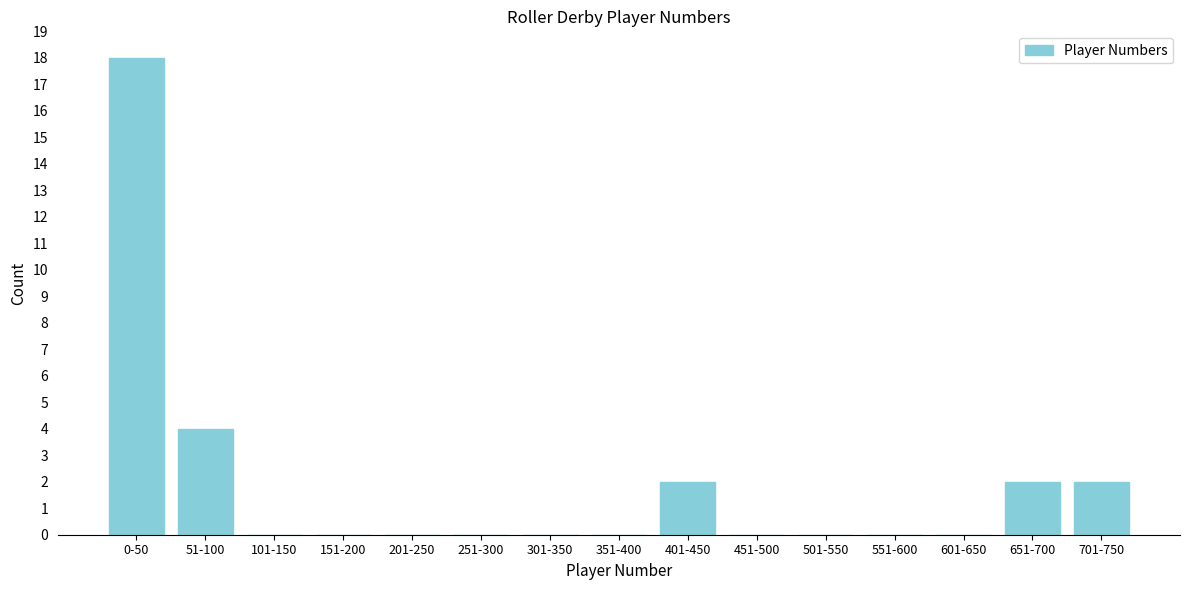

Reading right to left, transcribe all the data shown in this chart.

701-750=2	651-700=2	601-650=0	551-600=0	501-550=0	451-500=0	401-450=2	351-400=0	301-350=0	251-300=0	201-250=0	151-200=0	101-150=0	51-100=4	0-50=18